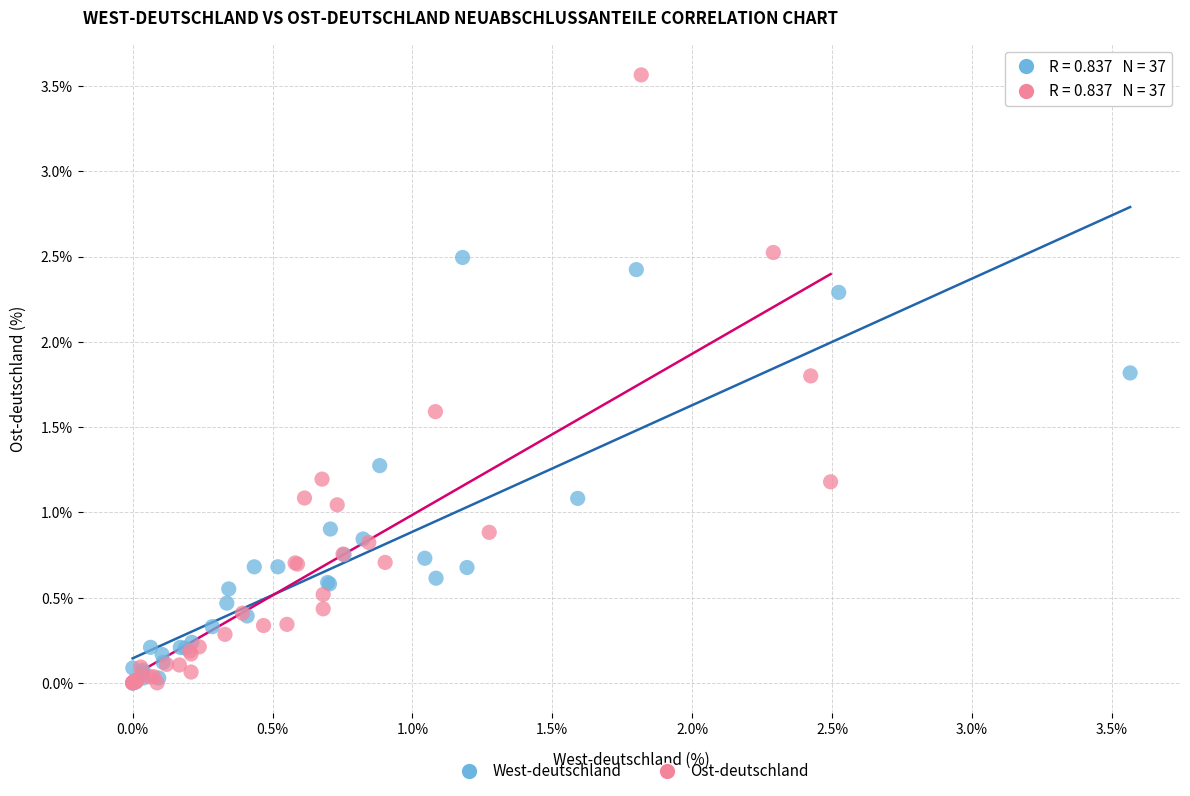

Which series contains the highest Y value?

Ost-deutschland